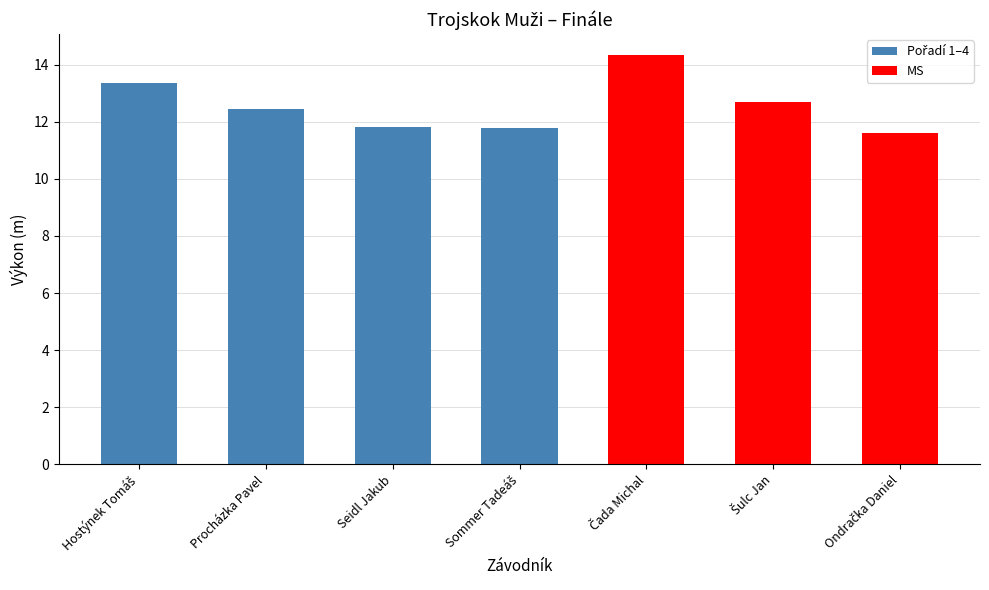

What is the change in value from Hostýnek Tomáš to Čada Michal?

+1.0